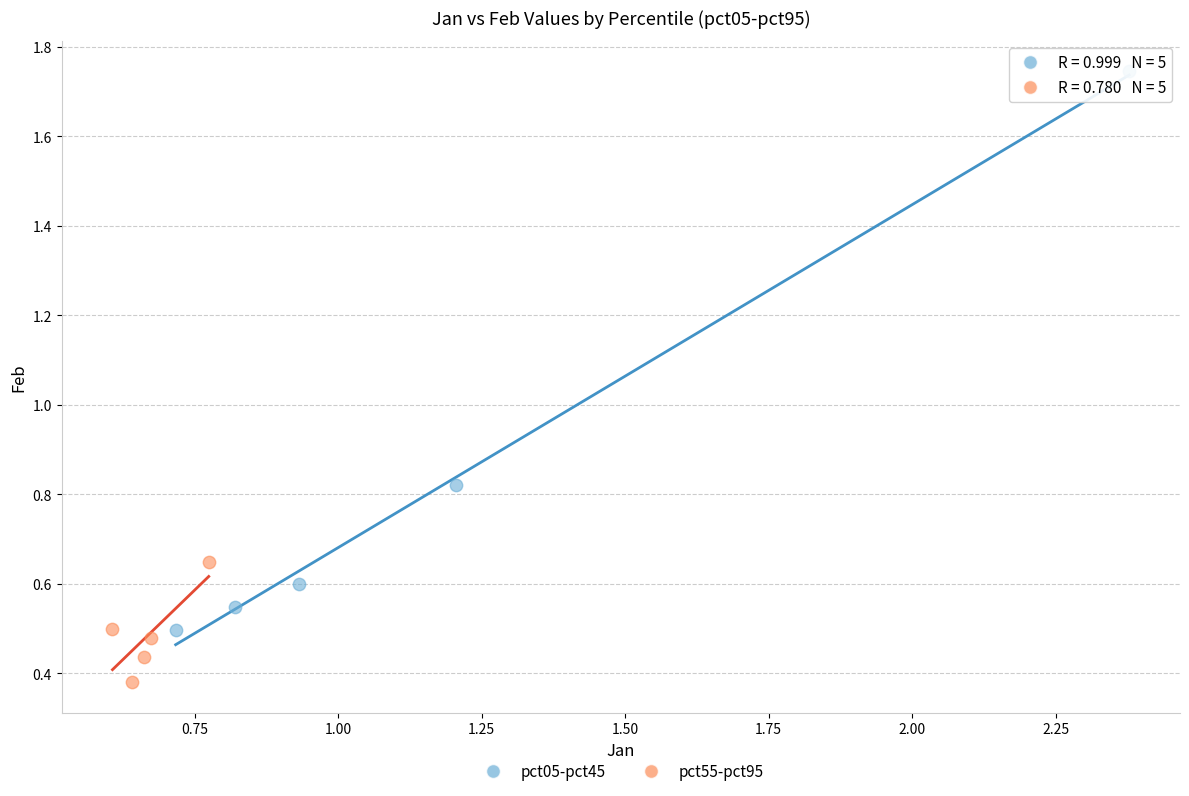

Which series has the widest spread of Y values?

pct05-pct45